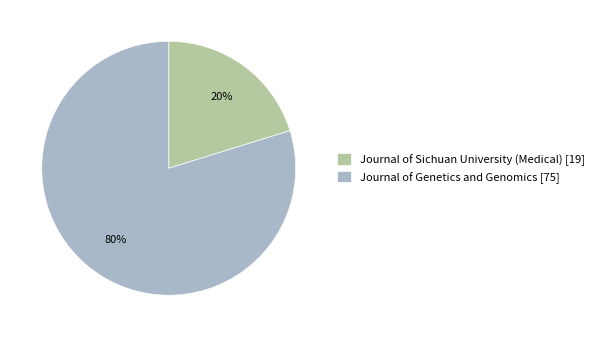

How many segments does this pie chart have?

2